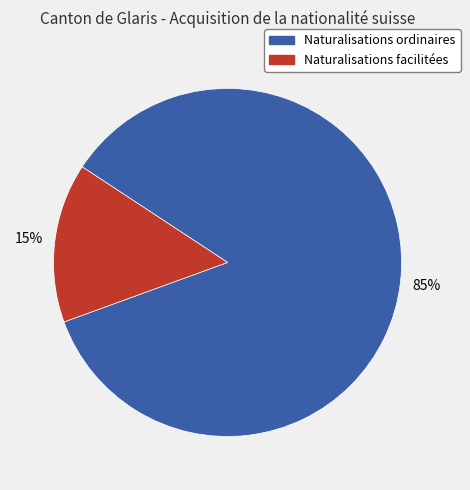

Rank the categories by value from lowest to highest.

Naturalisations facilitées, Naturalisations ordinaires